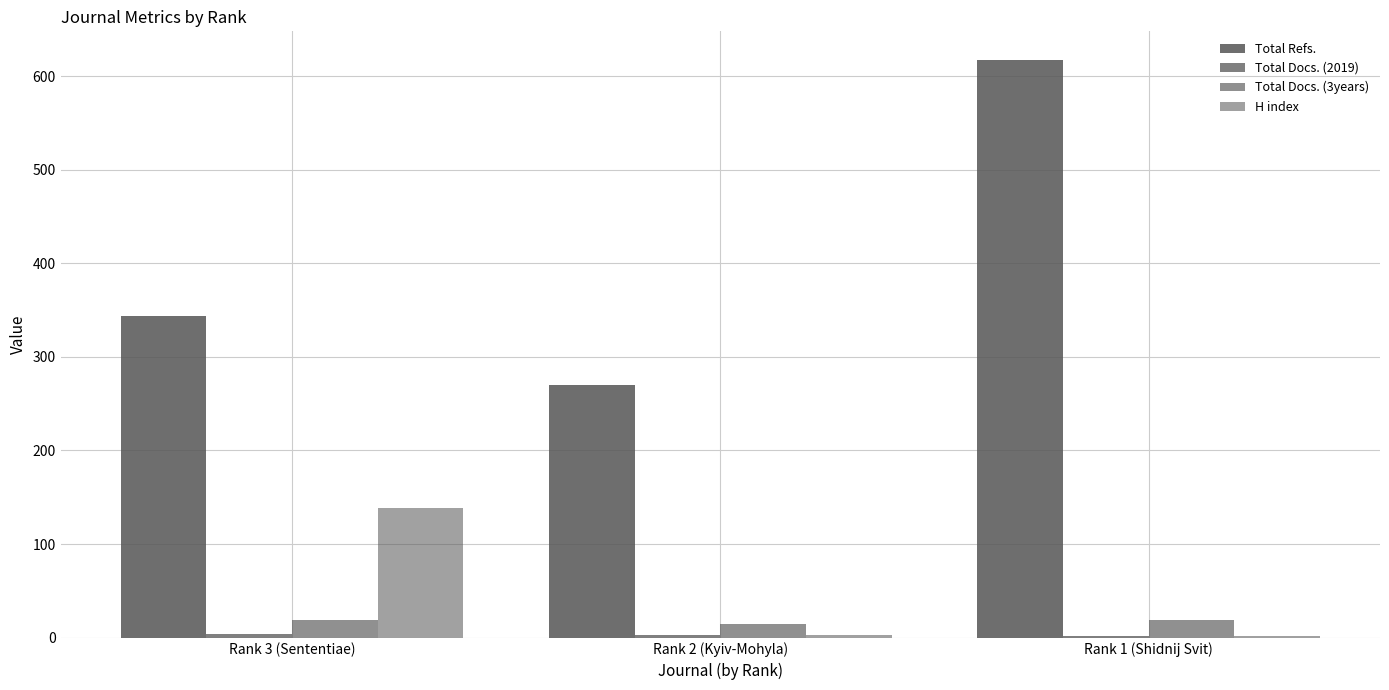

What is the label of the 1st bar from the left?

Rank 3 (Sententiae)